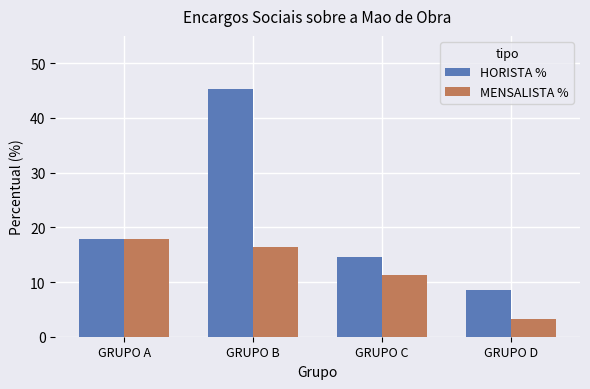

At how many categories does at least one series exceed 15?

2